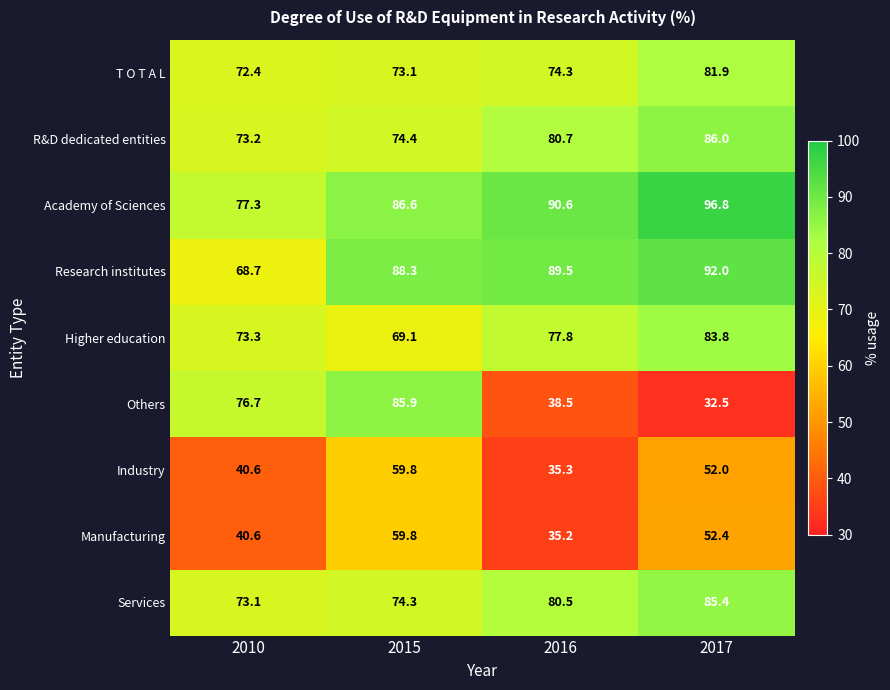

Rank the categories by Research institutes value from lowest to highest.

2010, 2015, 2016, 2017